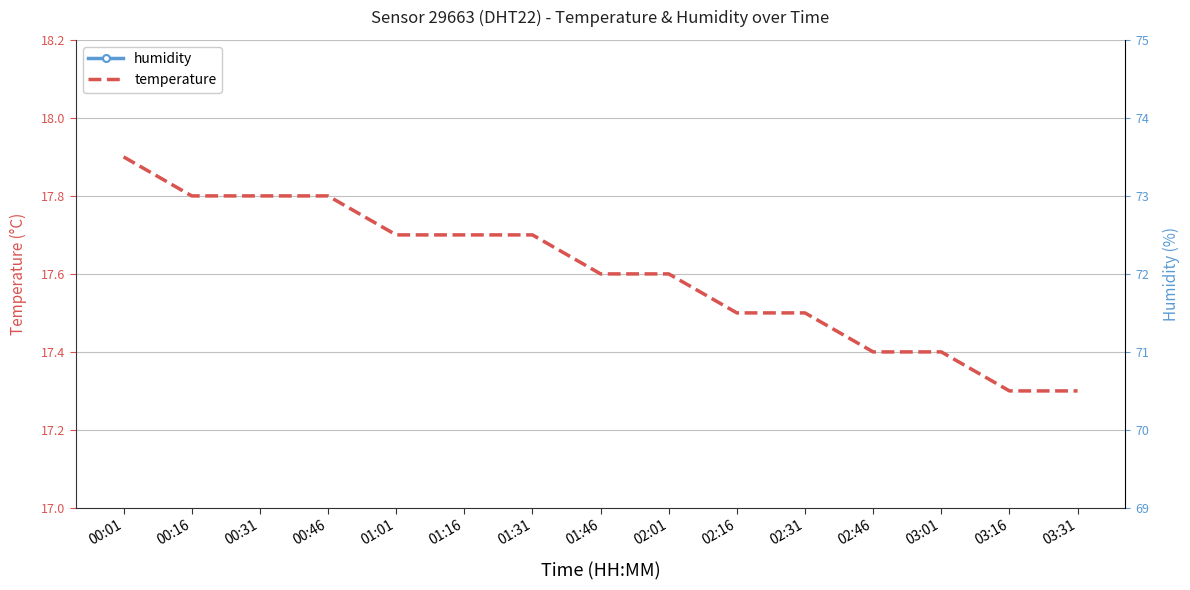

Which series has the largest total across all categories?

humidity